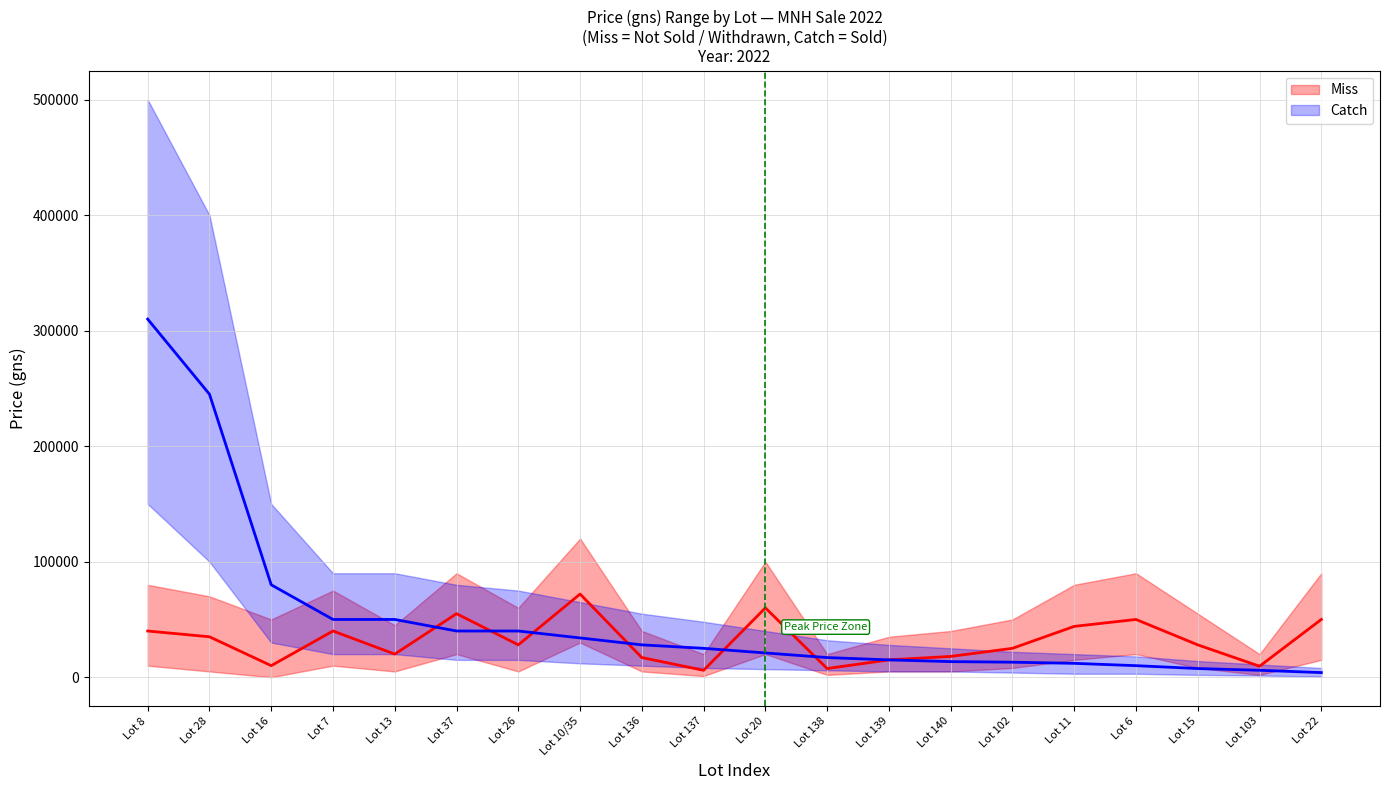

At which label does Catch first exceed 25000?

Lot 8